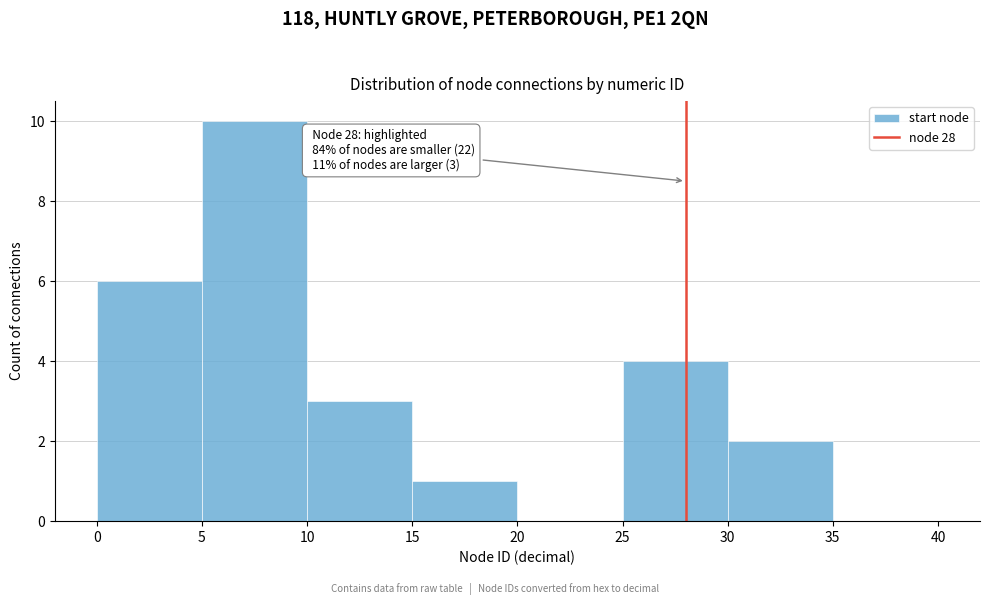

Over which range of the x-axis is the bar tallest?

5 to 10